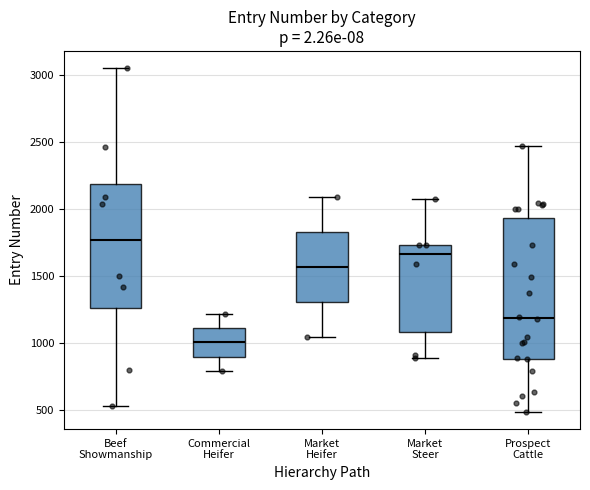

Reading left to right, transcribe this box plot: for each box, give where its median line is, the range the box spans, and where its two whiskers end, as read against the y-axis. The values are not printed on the chart, so give them approximately, as read against the axis.

Beef Showmanship: median 1750, box 1250 to 2200, whiskers 550 to 3050
Commercial Heifer: median 1000, box 900 to 1100, whiskers 800 to 1200
Market Heifer: median 1550, box 1300 to 1850, whiskers 1050 to 2100
Market Steer: median 1650, box 1100 to 1750, whiskers 900 to 2100
Prospect Cattle: median 1200, box 900 to 1950, whiskers 500 to 2450